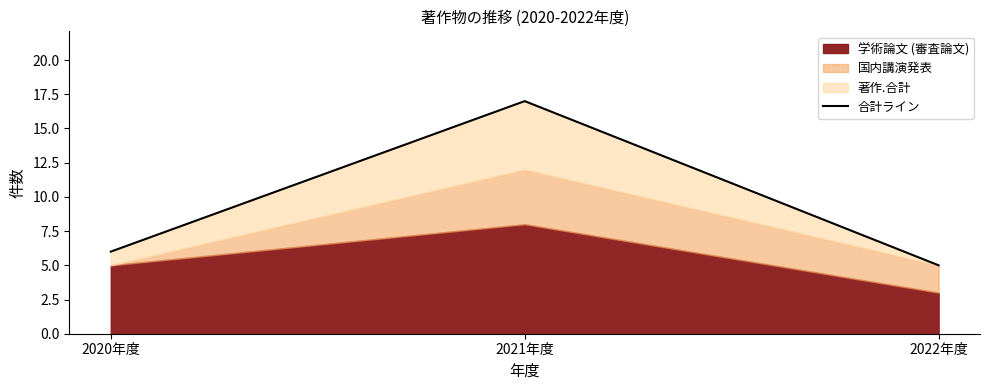

True or false: the data shows 23 at 2021年度.

False